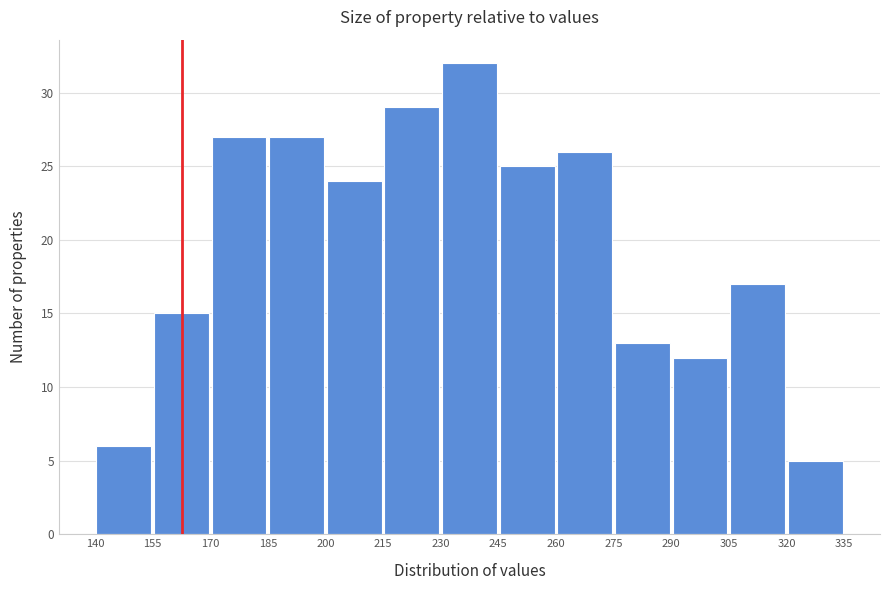

Reading left to right, transcribe this chart: for each bar, give the range it covers on the x-axis and its height. The values are not printed on the chart, so give them approximately, as read against the axis.

140 to 155: 6
155 to 170: 15
170 to 185: 27
185 to 200: 27
200 to 215: 24
215 to 230: 29
230 to 245: 32
245 to 260: 25
260 to 275: 26
275 to 290: 13
290 to 305: 12
305 to 320: 17
320 to 335: 5